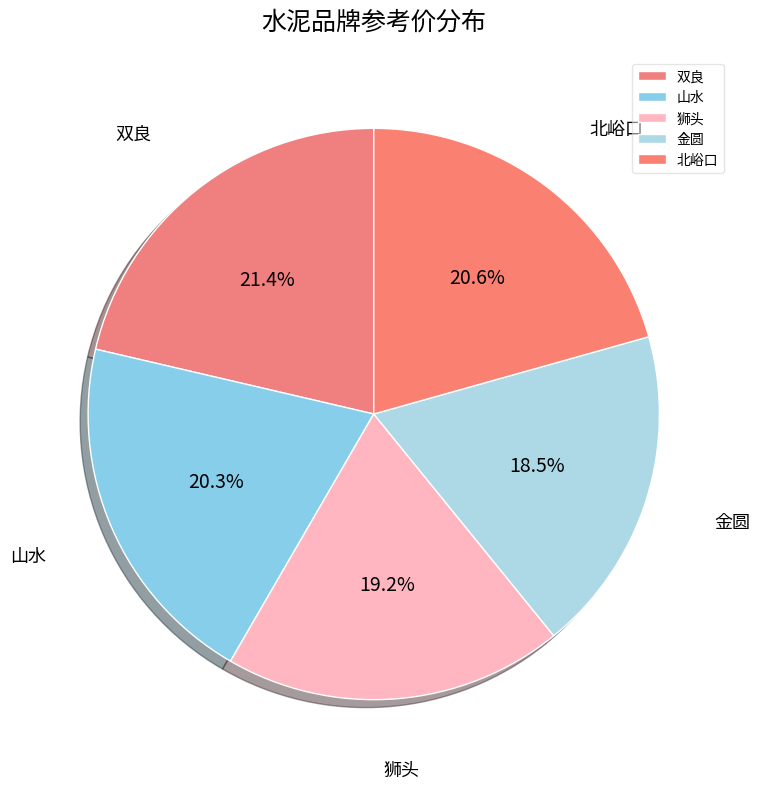

Between 金圆 and 双良, which is larger?

双良